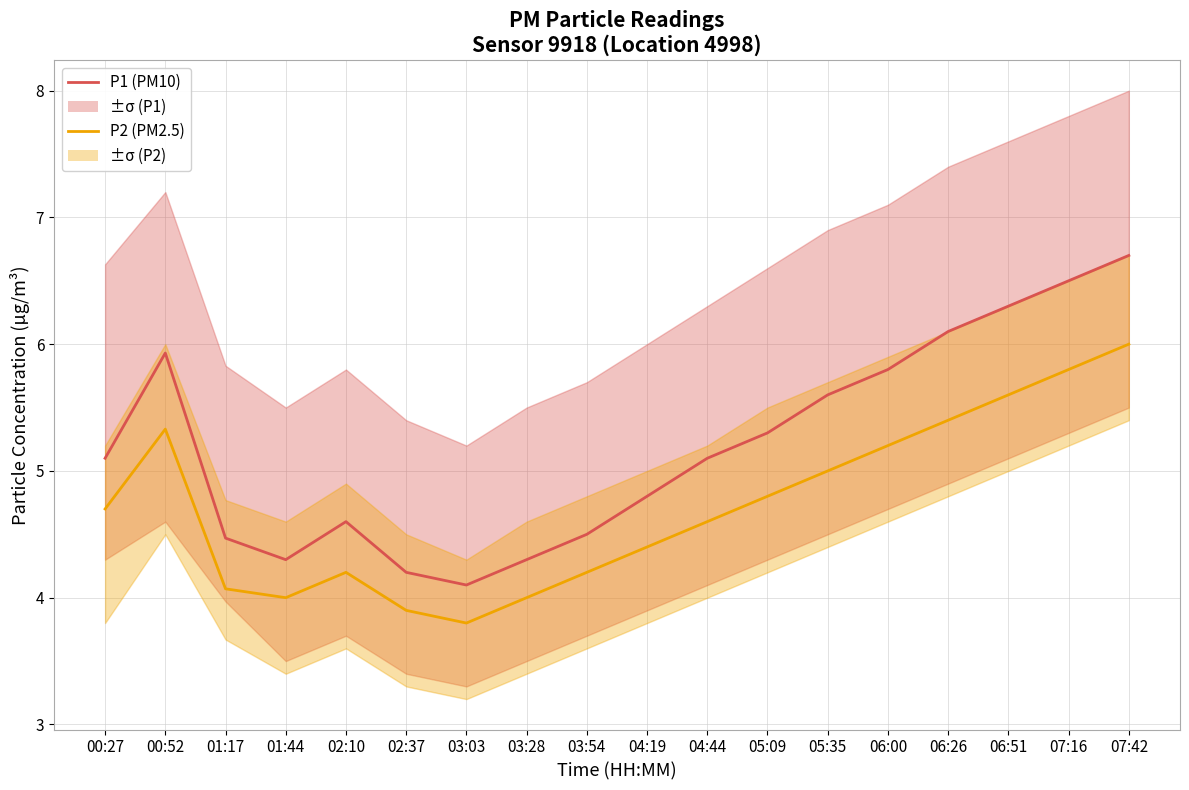

Reading right to left, list all the values displayed in this chart.

P1 (PM10): 07:42=6.7	07:16=6.5	06:51=6.3	06:26=6.1	06:00=5.8	05:35=5.6	05:09=5.3	04:44=5.1	04:19=4.8	03:54=4.5	03:28=4.3	03:03=4.1	02:37=4.2	02:10=4.6	01:44=4.3	01:17=4.5	00:52=5.9	00:27=5.1
P2 (PM2.5): 07:42=6.0	07:16=5.8	06:51=5.6	06:26=5.4	06:00=5.2	05:35=5.0	05:09=4.8	04:44=4.6	04:19=4.4	03:54=4.2	03:28=4.0	03:03=3.8	02:37=3.9	02:10=4.2	01:44=4.0	01:17=4.1	00:52=5.3	00:27=4.7